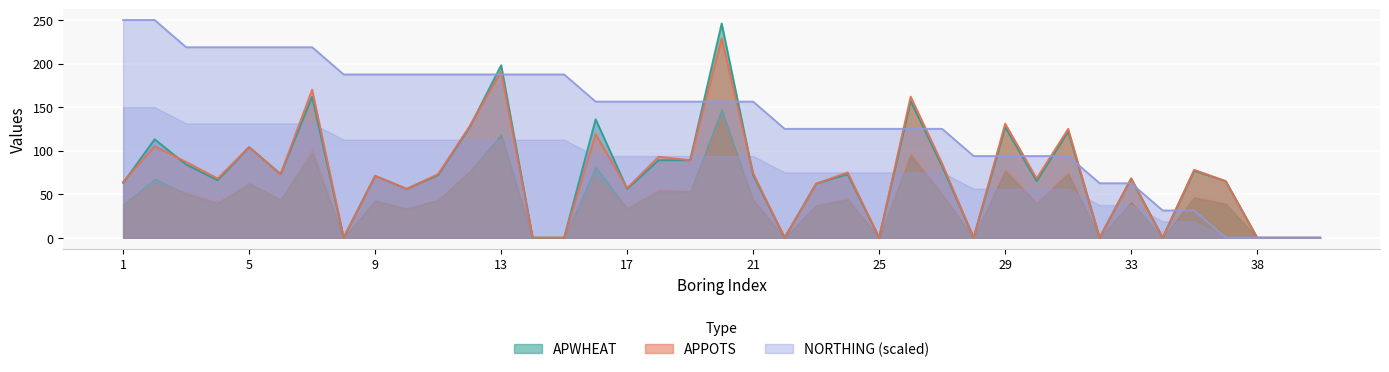

What are all the series names shown in the legend?

APWHEAT, APPOTS, NORTHING